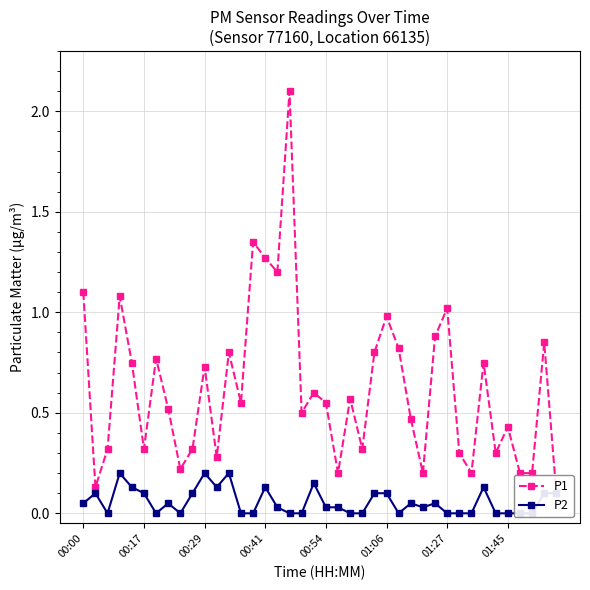

Is it true that P2 equals 0.1 at 00:41?

False